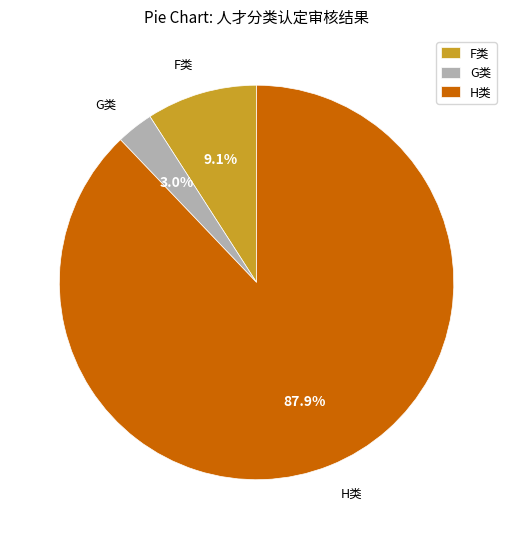

Count the number of slices in the pie.

3